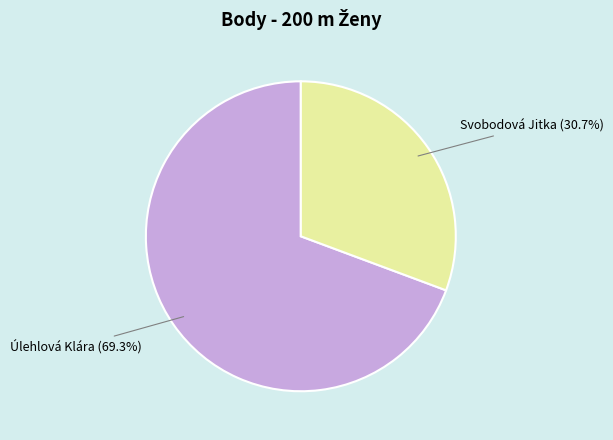

What is the smallest slice in the pie chart?

Svobodová Jitka